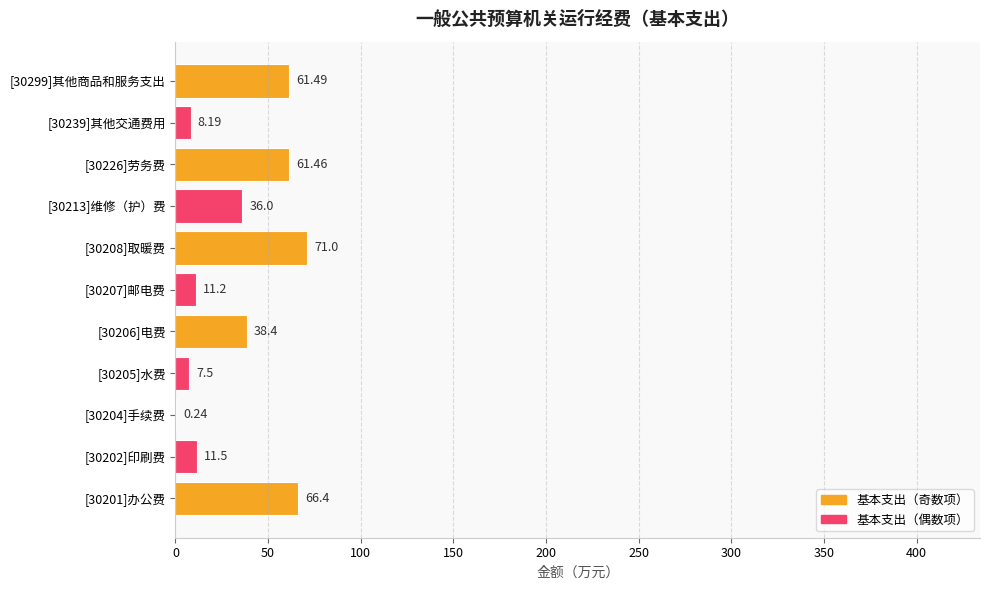

What is the sum of all values?

373.4